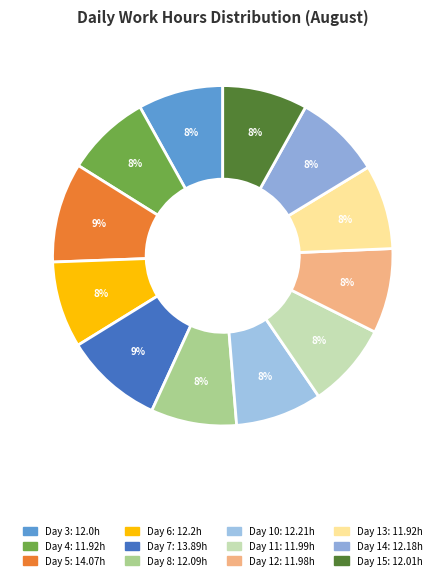

What is the smallest slice in the pie chart?

Day 4